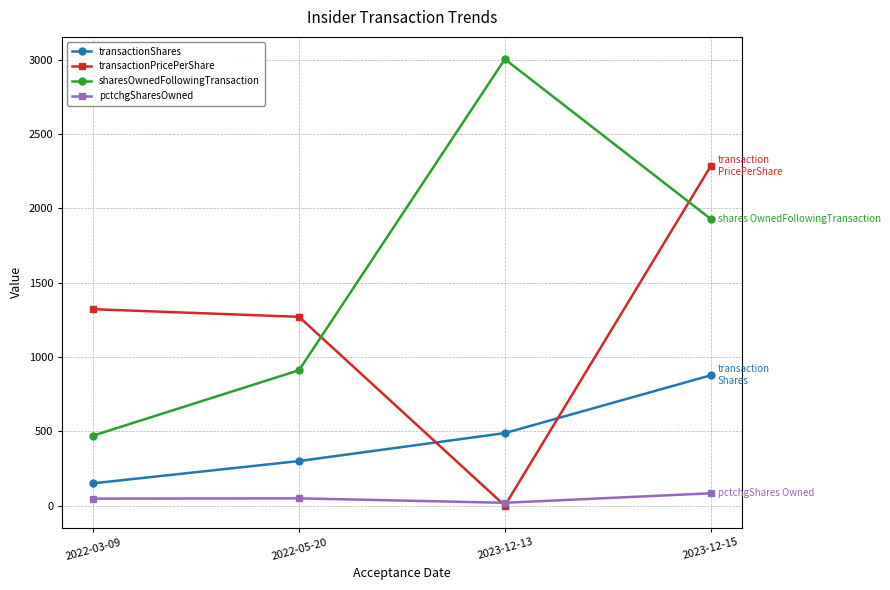

What is the highest value of the transactionShares series?

877.0